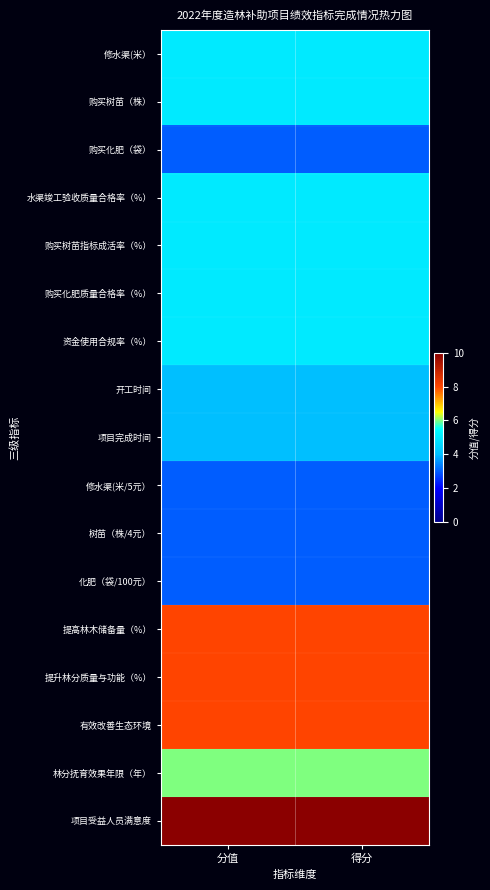

Which category has the lowest value across all series?

分值